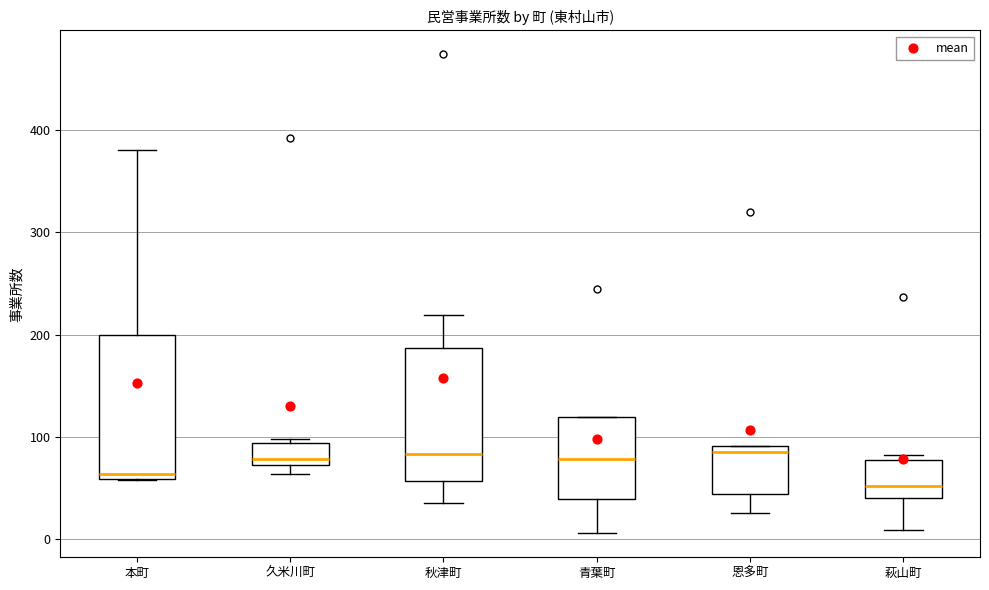

Where does the upper whisker of the box for 秋津町 end on the y-axis? The values are not printed on the chart, so give them approximately, as read against the axis.

220